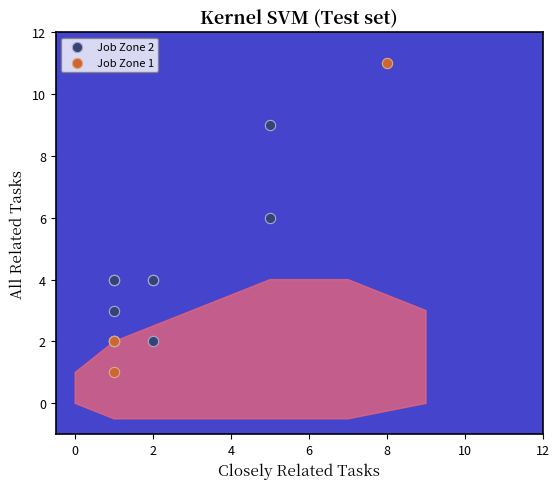

Which series reaches the maximum Y coordinate?

Job Zone 1